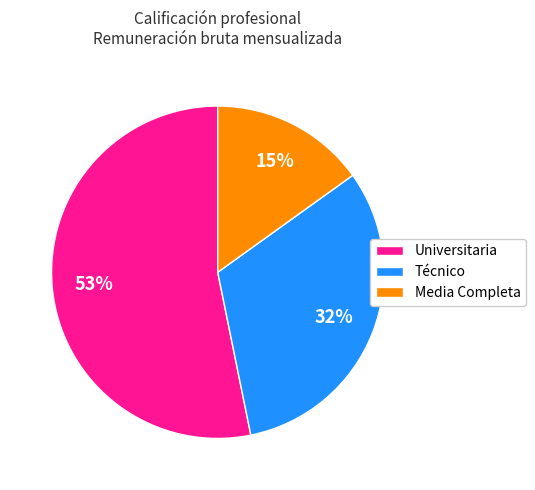

Between Media Completa and Universitaria, which is larger?

Universitaria